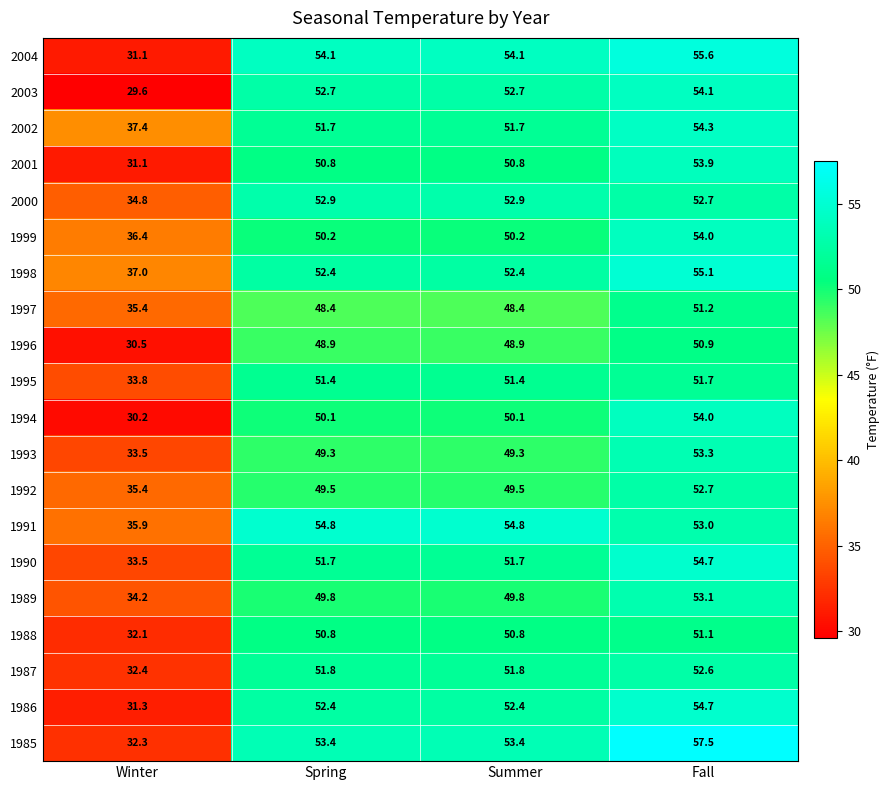

Count the number of data series in this chart.

20